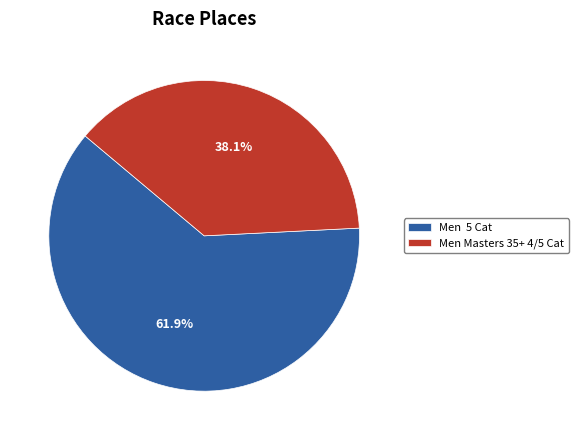

How many slices are in this pie chart?

2